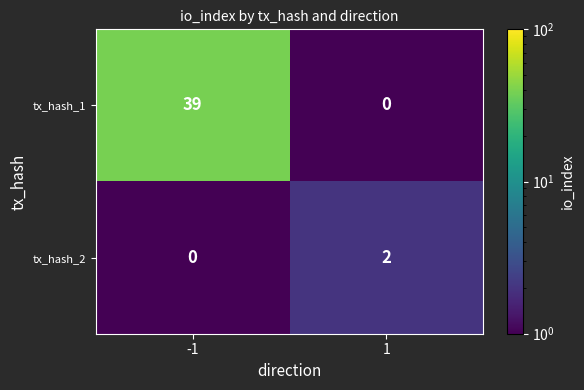

Rank the series by their average value, from highest to lowest.

tx_hash_1, tx_hash_2